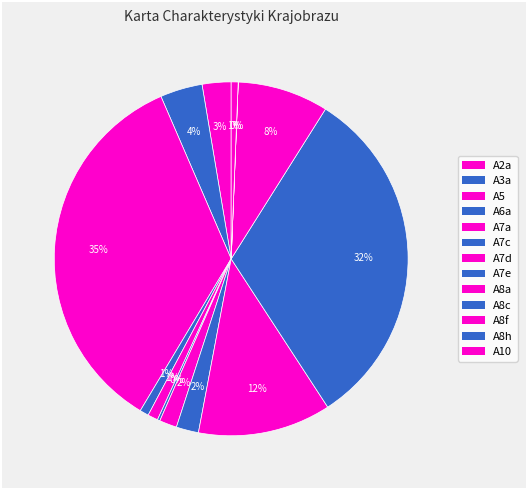

Which category has the smallest portion of the pie?

A8h